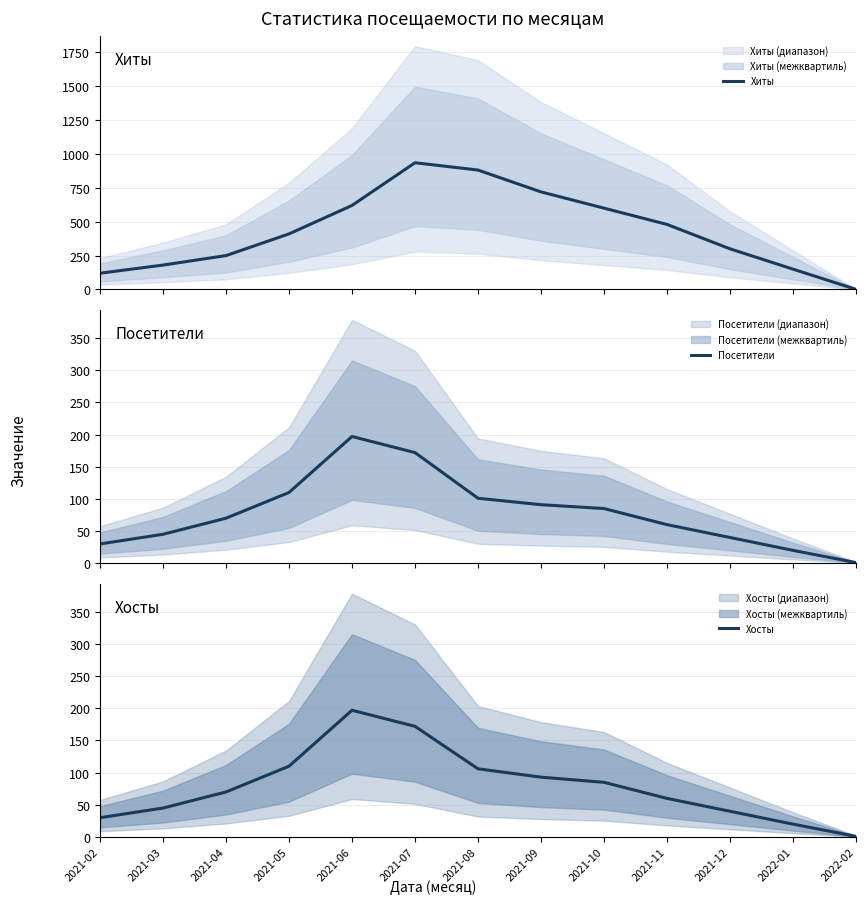

Does the chart have visible grid lines?

Yes